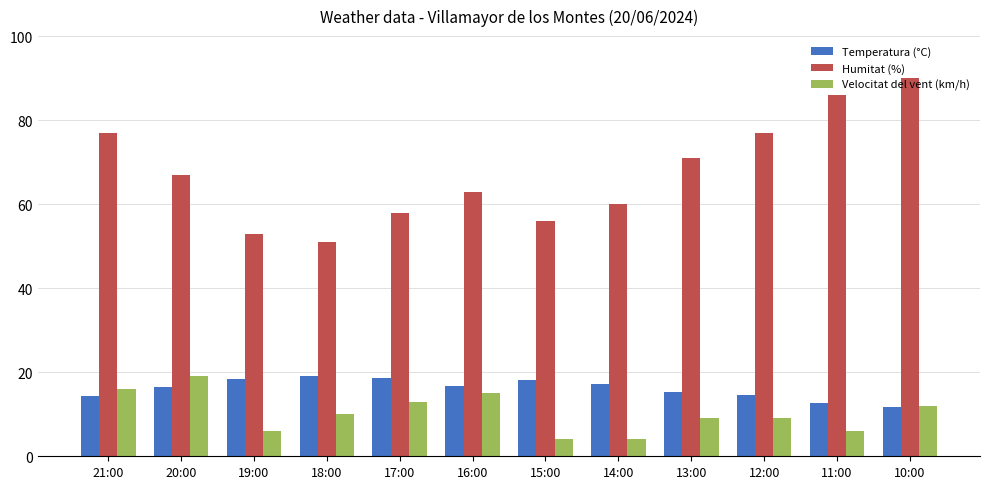

At which label does Humitat (%) reach its peak?

10:00